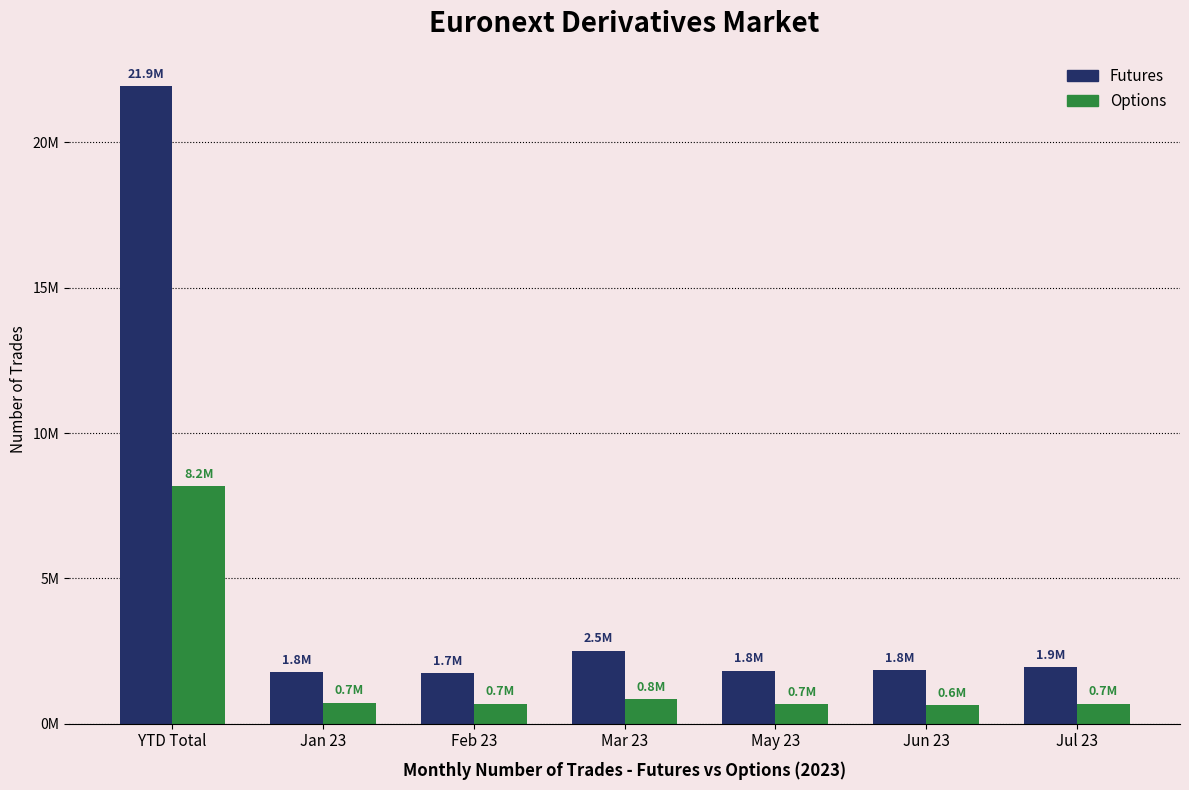

Which series changed the most between Mar 23 and Jun 23?

Futures